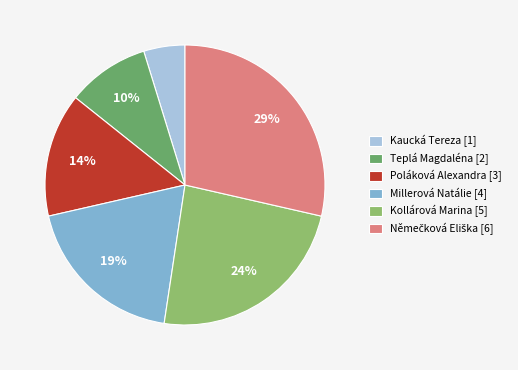

True or false: Kollárová Marina accounts for 15% of the total.

False